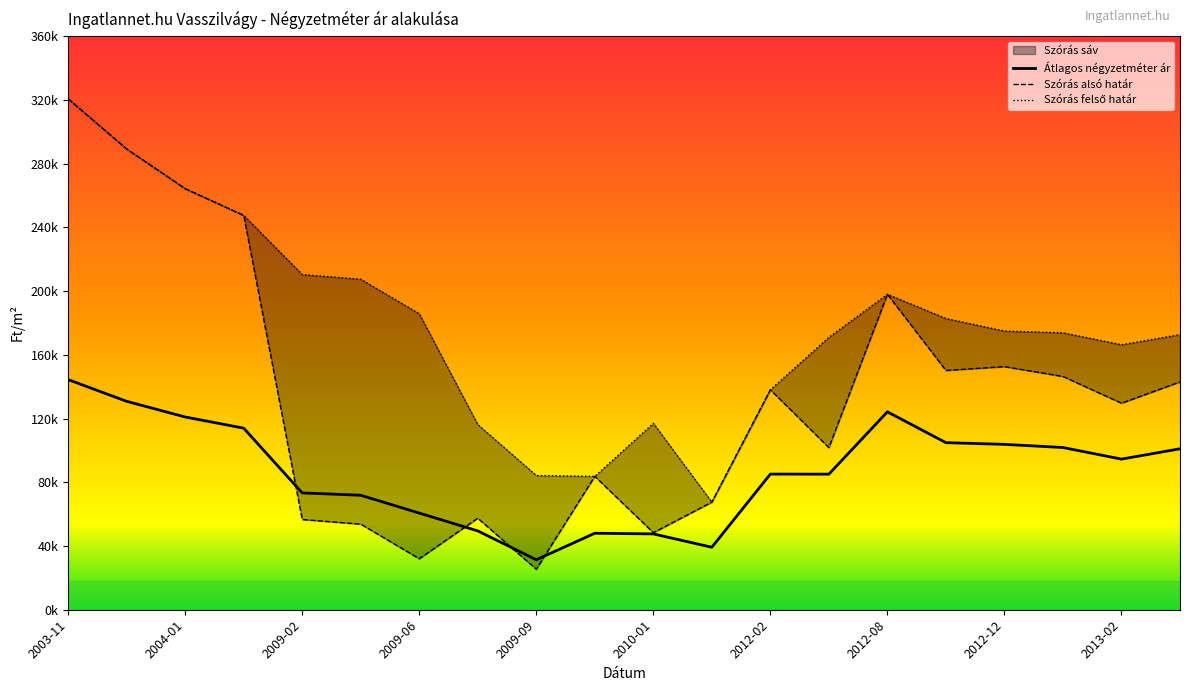

Is the value of Átlagos négyzetméter ár at 2009-03 greater than the value of Szórás felső határ at 2010-09?

Yes